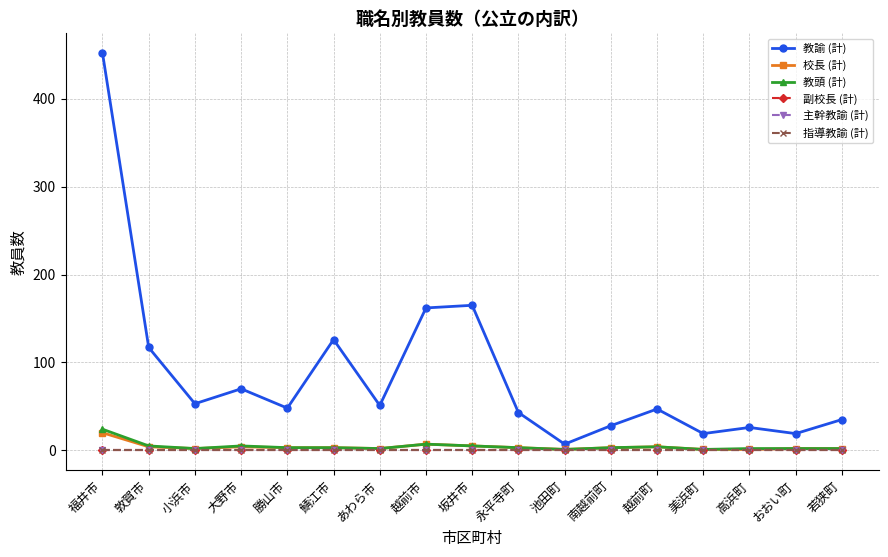

Is this an area chart (filled region under the line)?

No